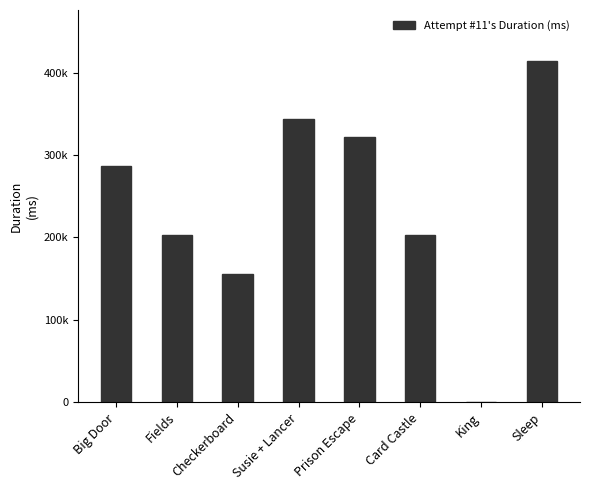

What position from the left is Card Castle?

6